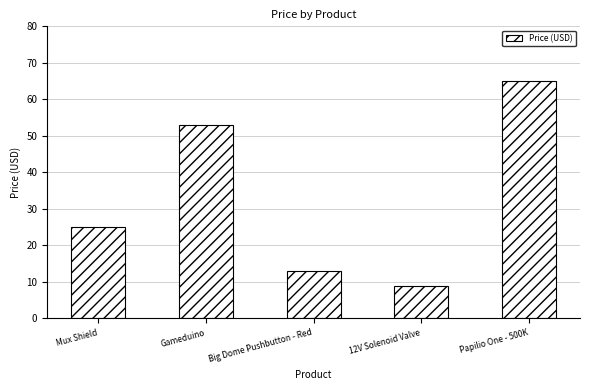

What position from the right is Papilio One - 500K?

1